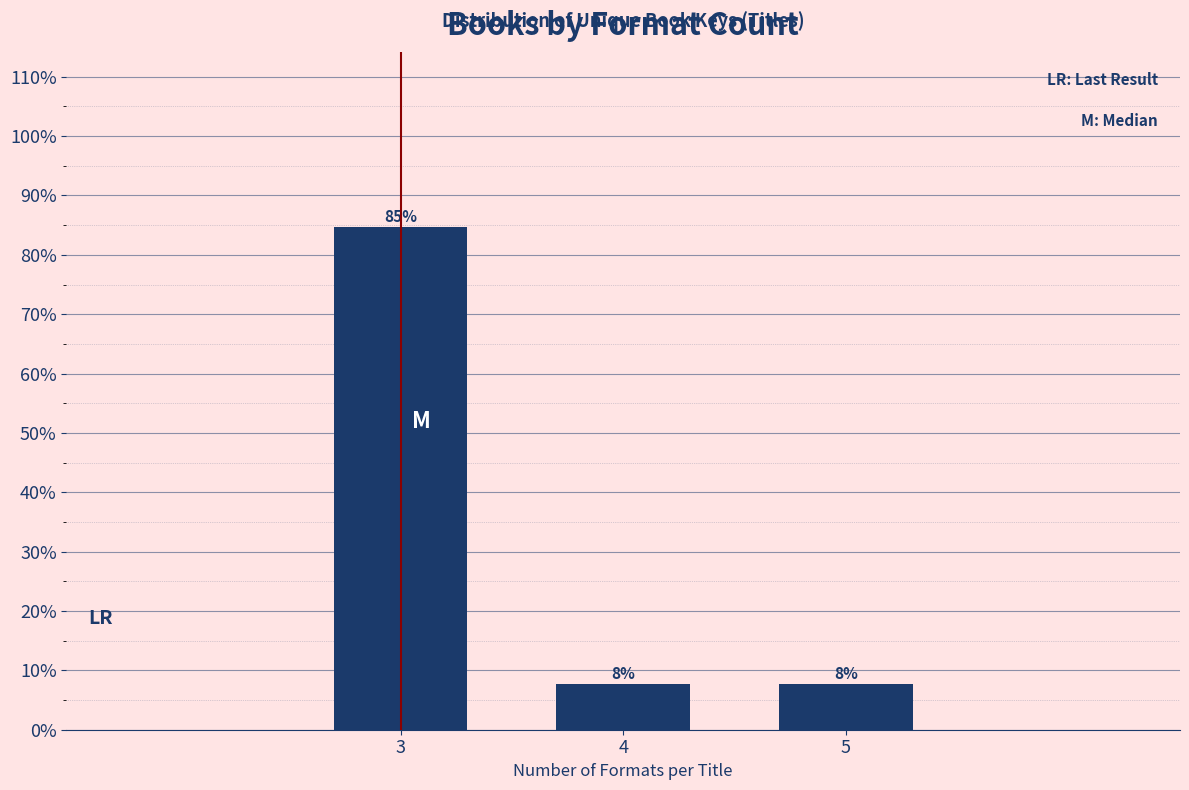

How many bars are there in total?

3